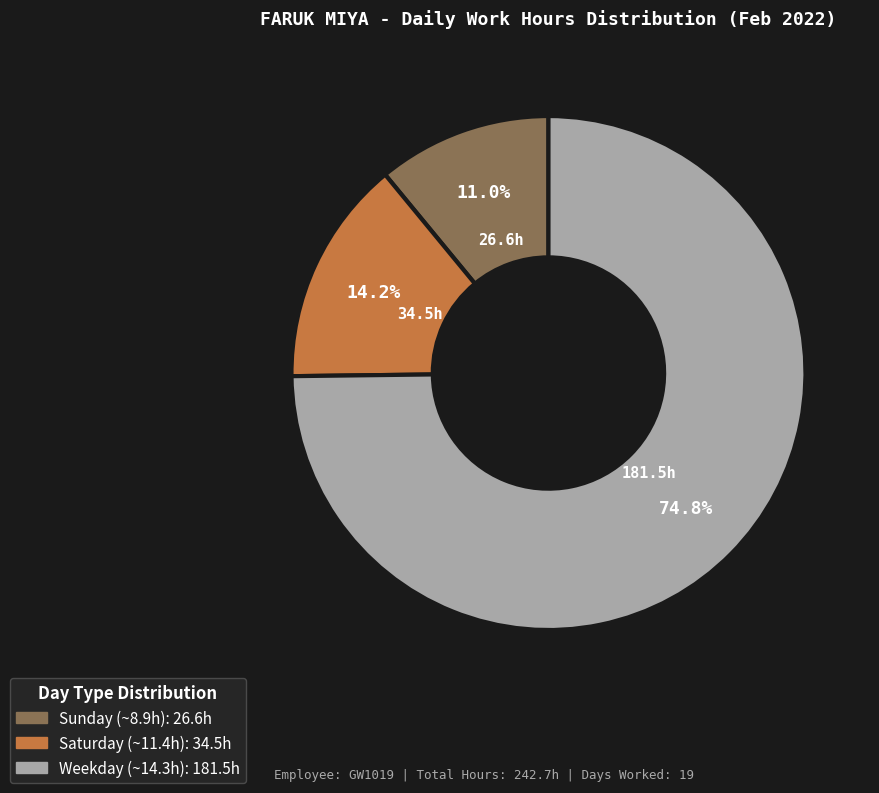

Is there a majority slice in this chart?

Yes